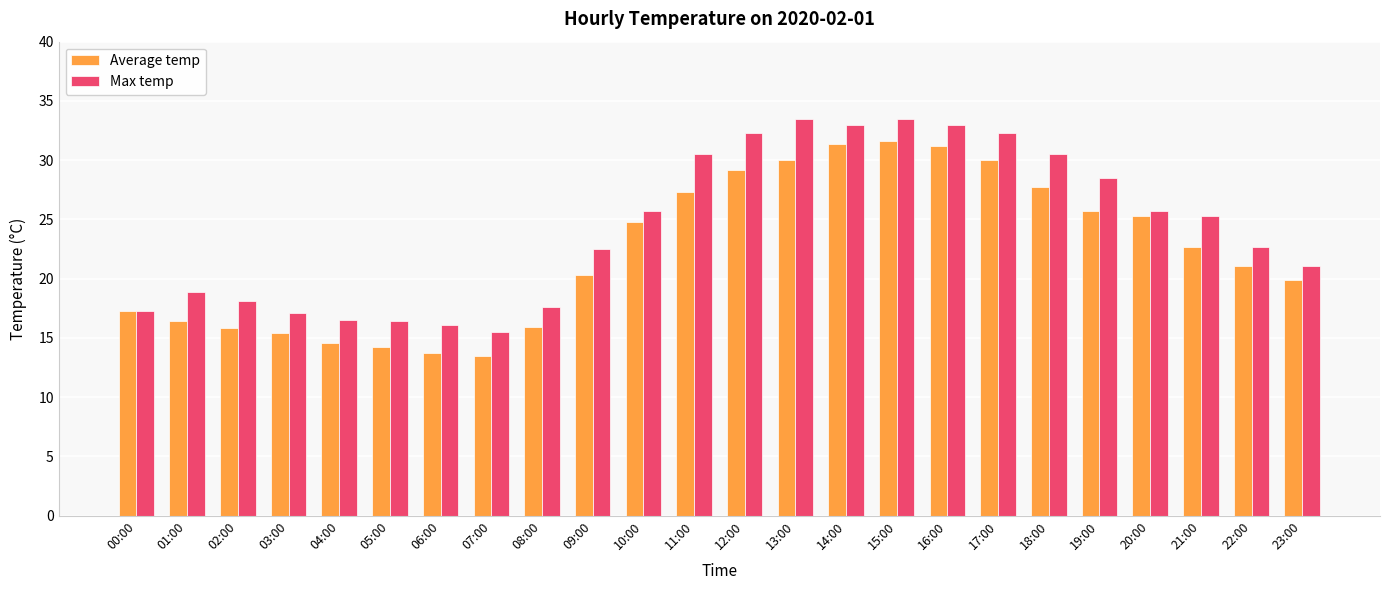

The Average temp series shows 29.2 at 12:00. True or false?

True